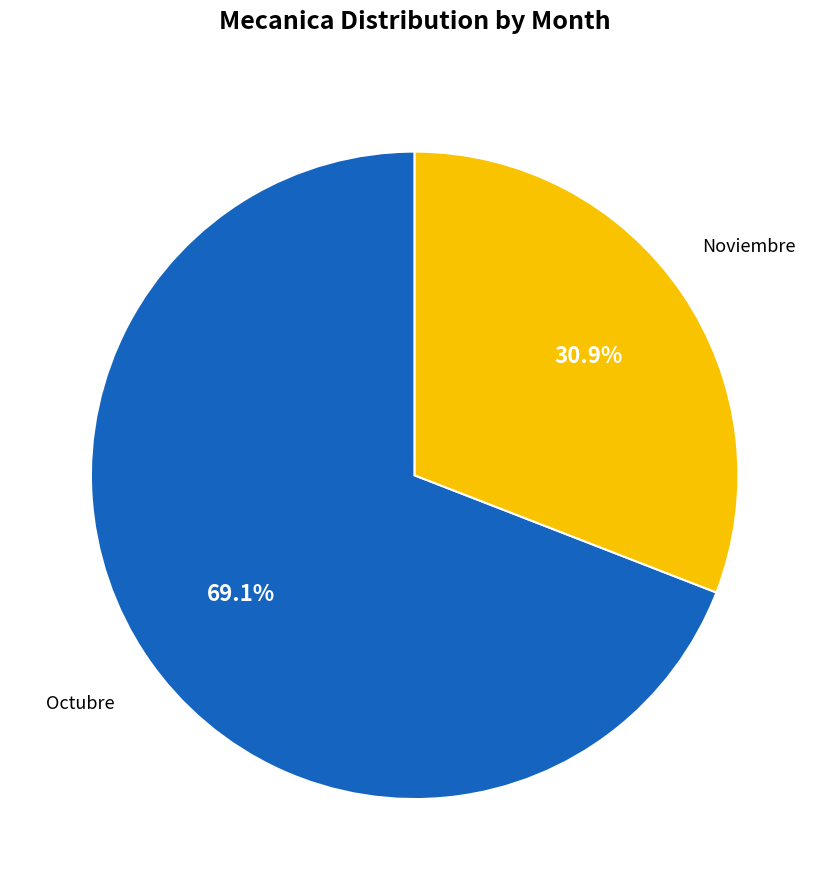

Does any single category account for the majority?

Yes